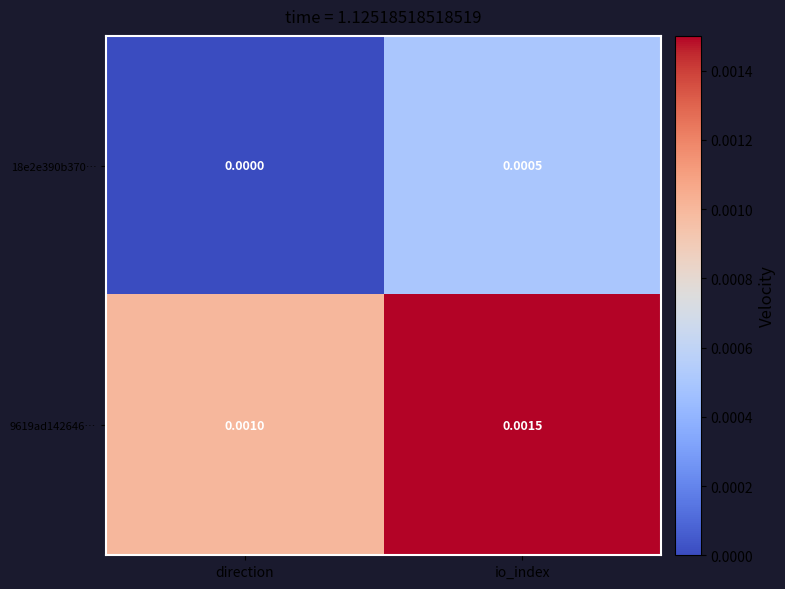

How many series are shown in this chart?

2